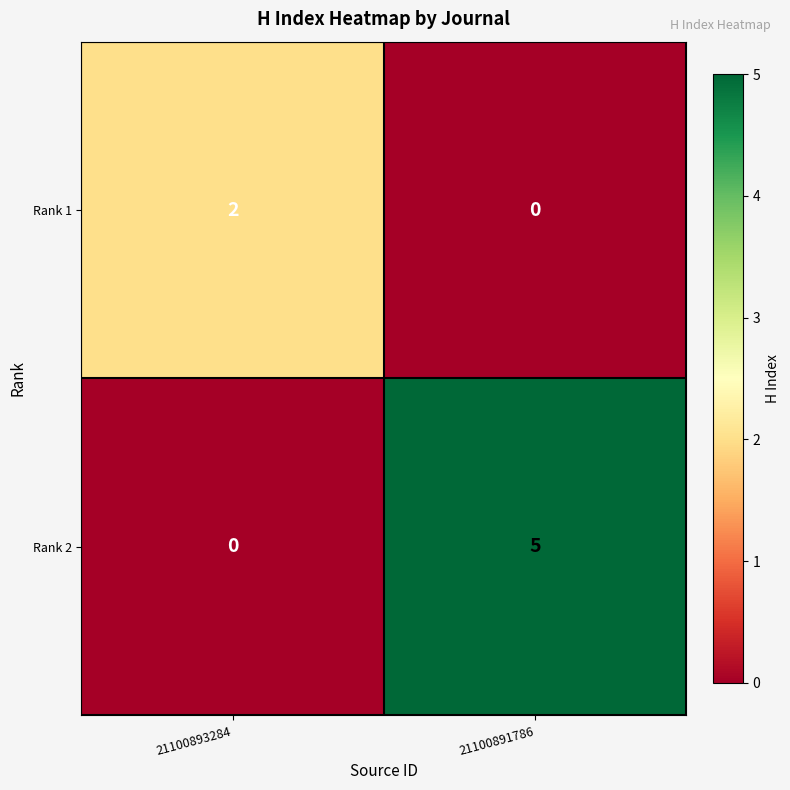

The value of Rank 2 at 21100893284 is 0. True or false?

True